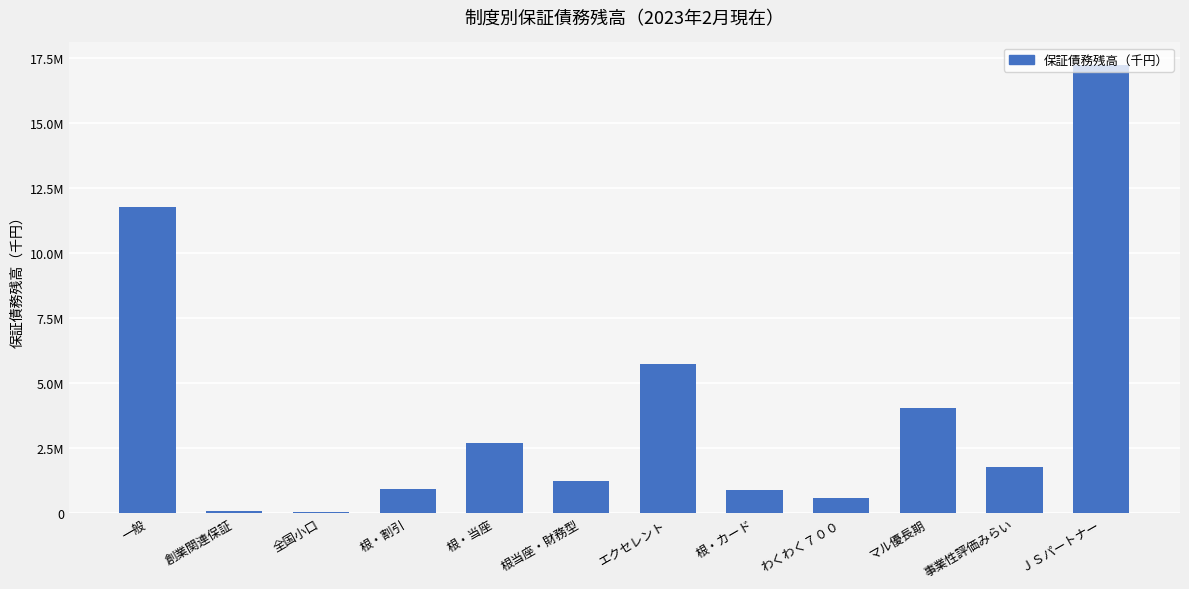

The value at 全国小口 is 63969.0. True or false?

False